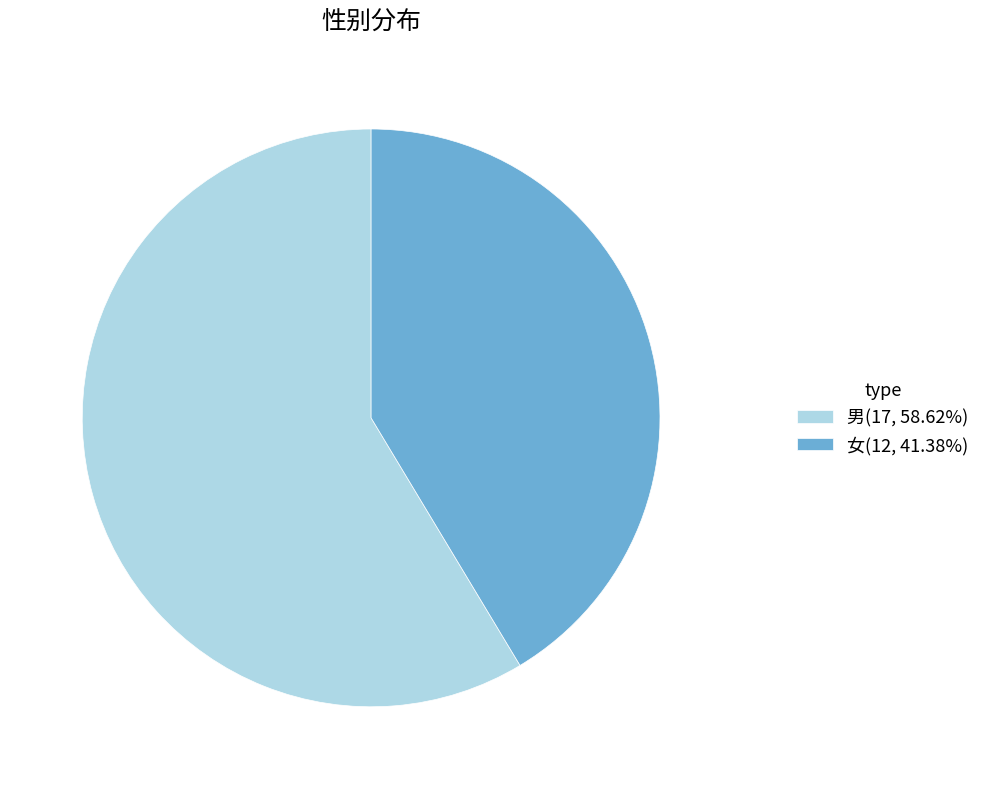

Combined, do 男(17, 58.62%) and 女(12, 41.38%) account for over 50%?

Yes